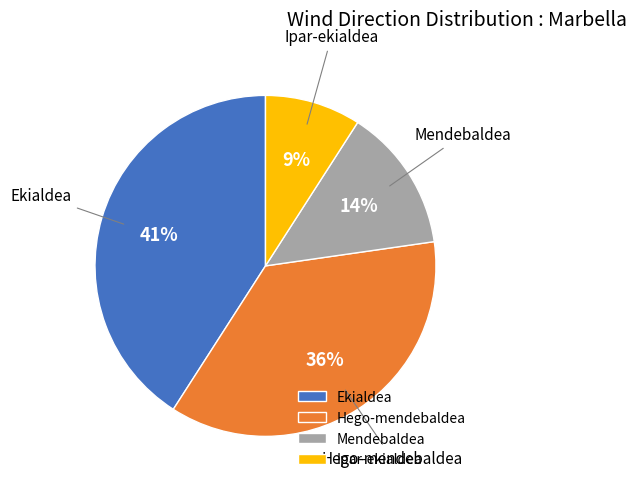

Does Ipar-ekialdea account for over 50% of the chart?

No